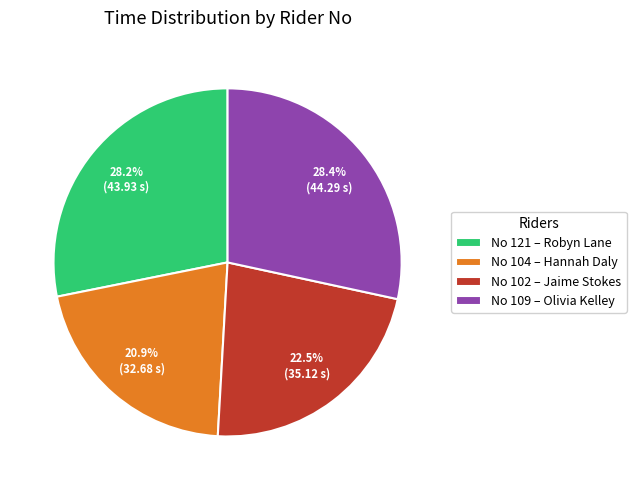

Which slice is the smallest?

No 104 – Hannah Daly